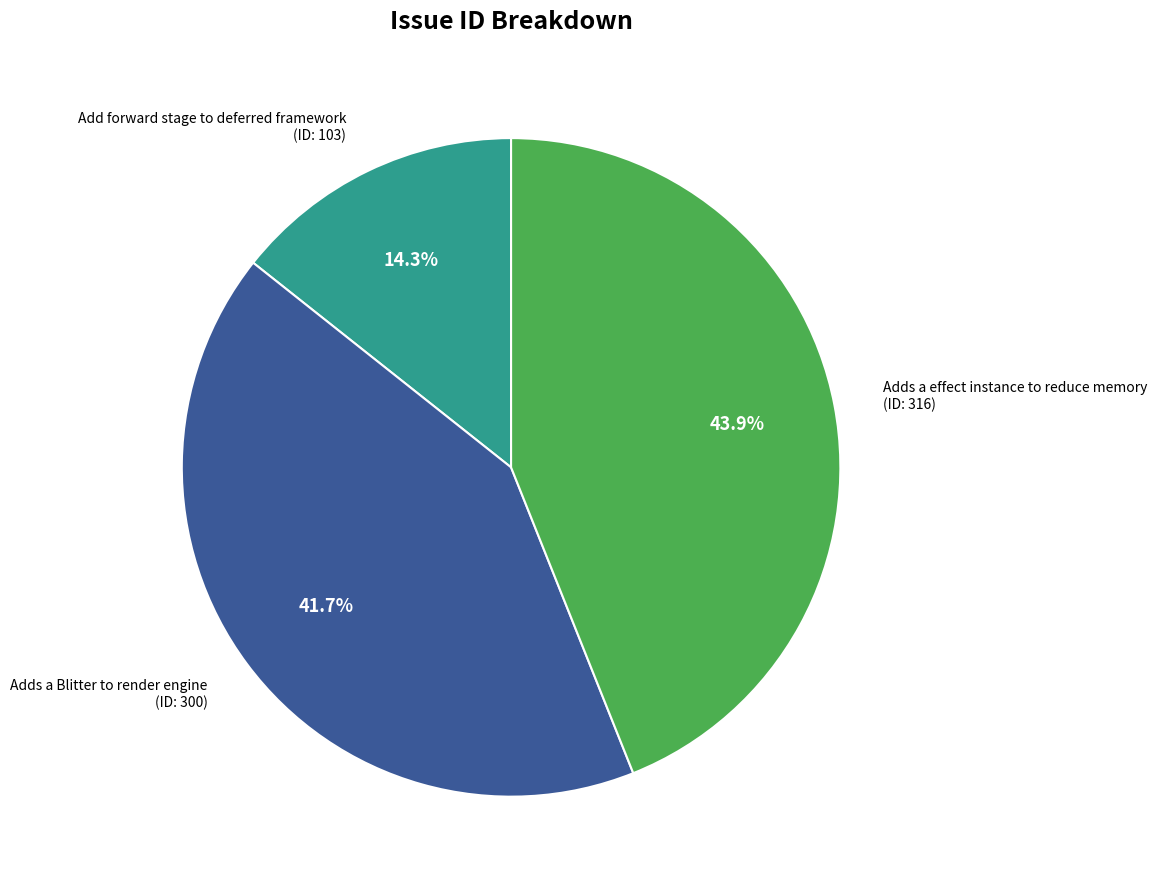

Does any single category account for the majority?

No